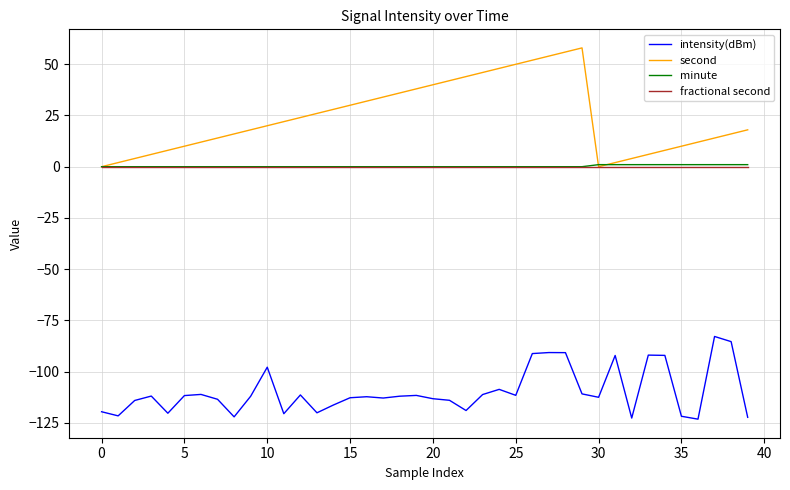

Which series has the largest range (max minus min)?

second